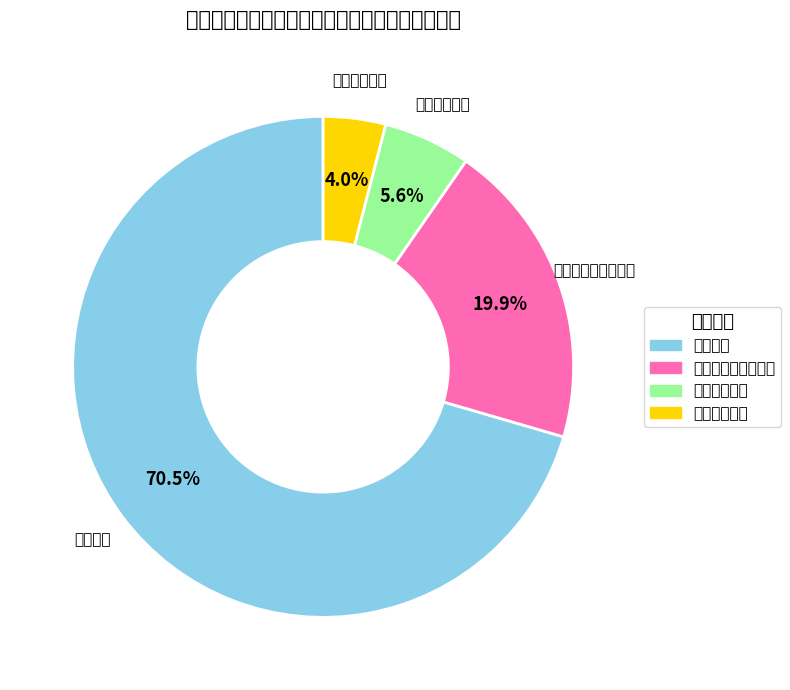

True or false: 教育支出 accounts for 85% of the total.

False